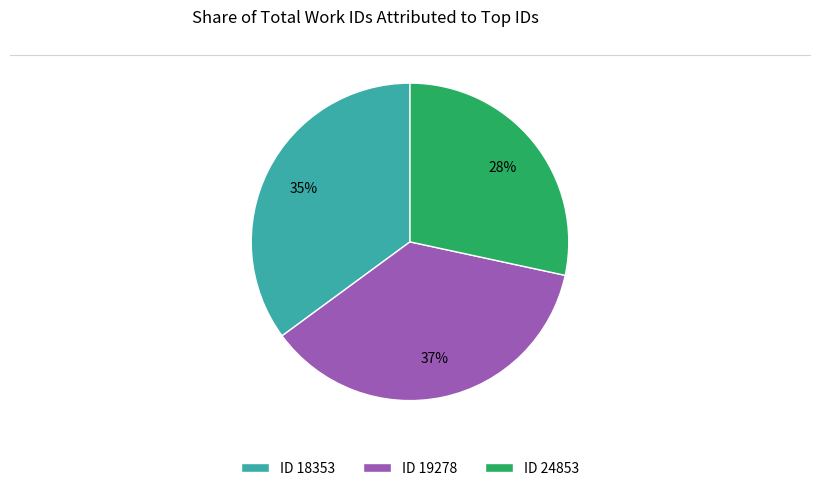

What is the smallest slice in the pie chart?

ID 24853